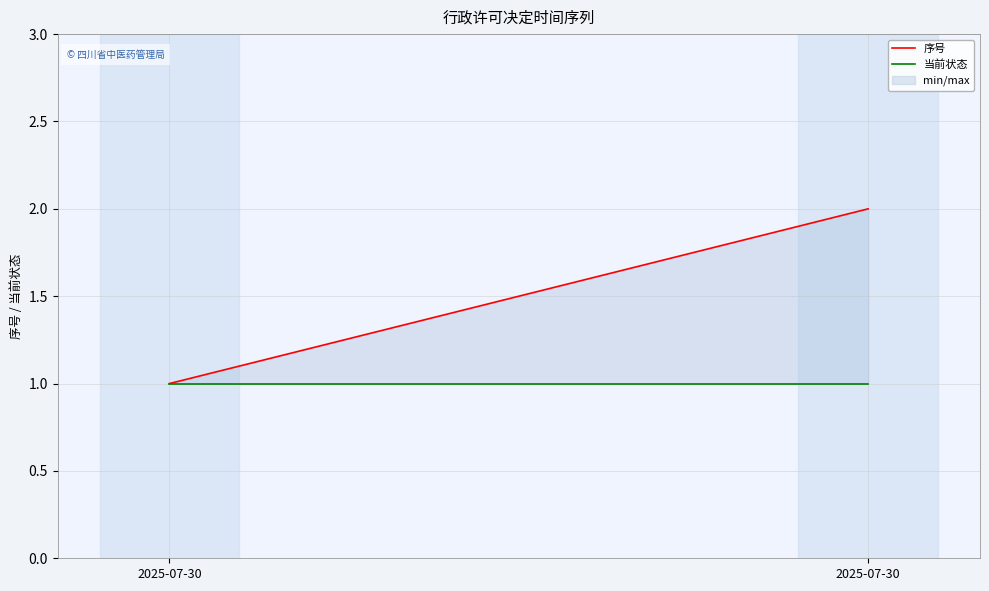

Which category has the lowest value across all series?

2025-07-30